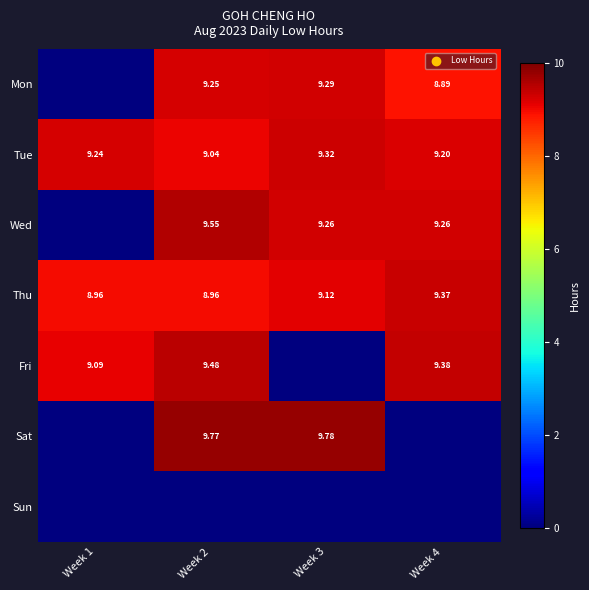

How many data points in Wed are less than 9?

1